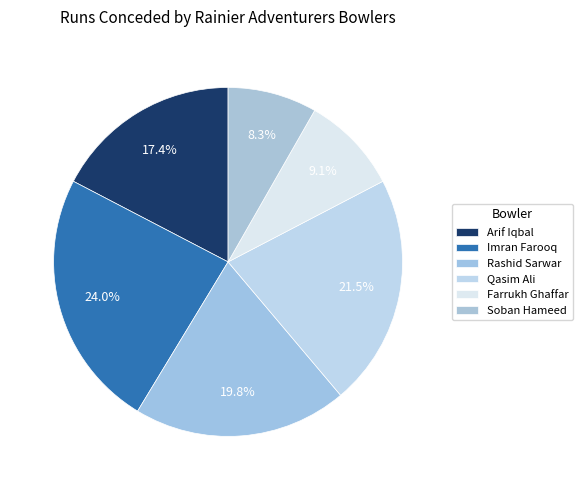

Is it true that Imran Farooq is 24% of the pie?

True